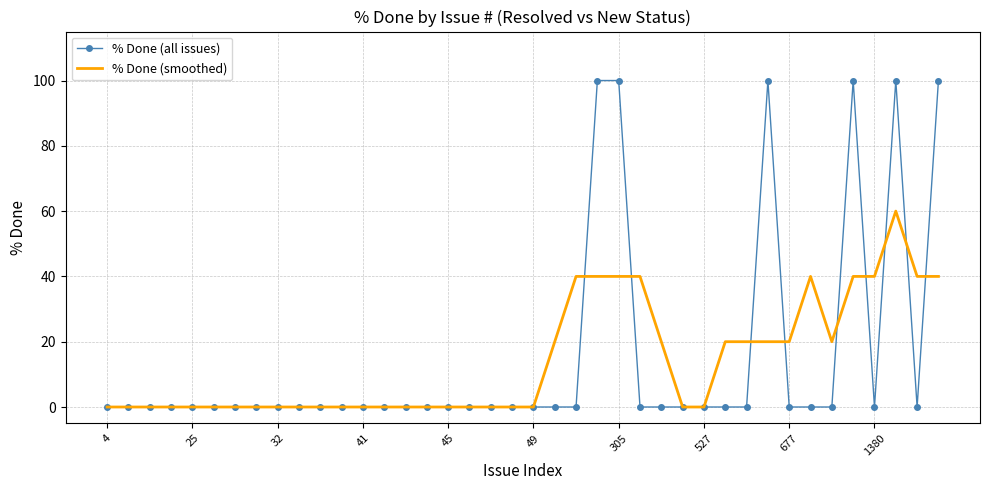

What is the difference between the maximum and second lowest values in the % Done (all issues) series?

100